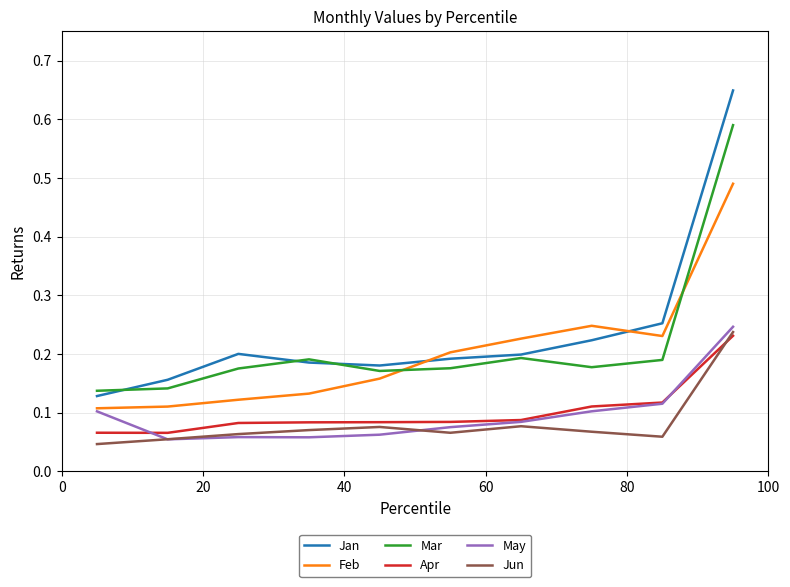

Rank the series by their maximum value, from lowest to highest.

Apr, Jun, May, Feb, Mar, Jan